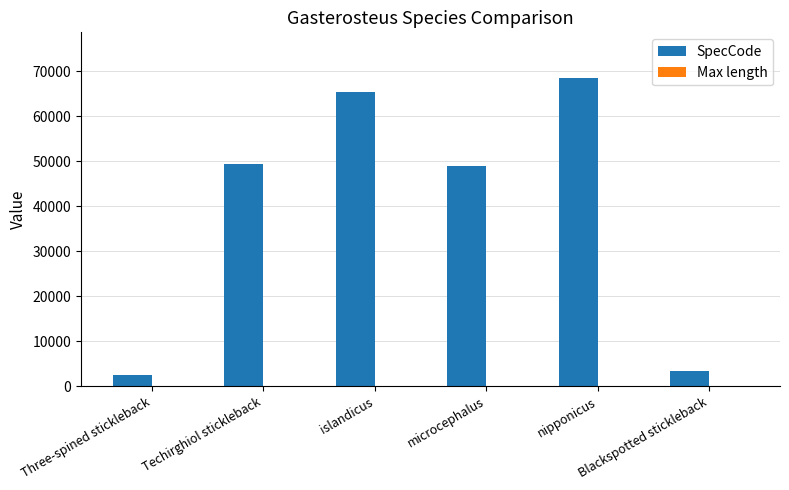

What is the sum of all SpecCode values?

237776.0